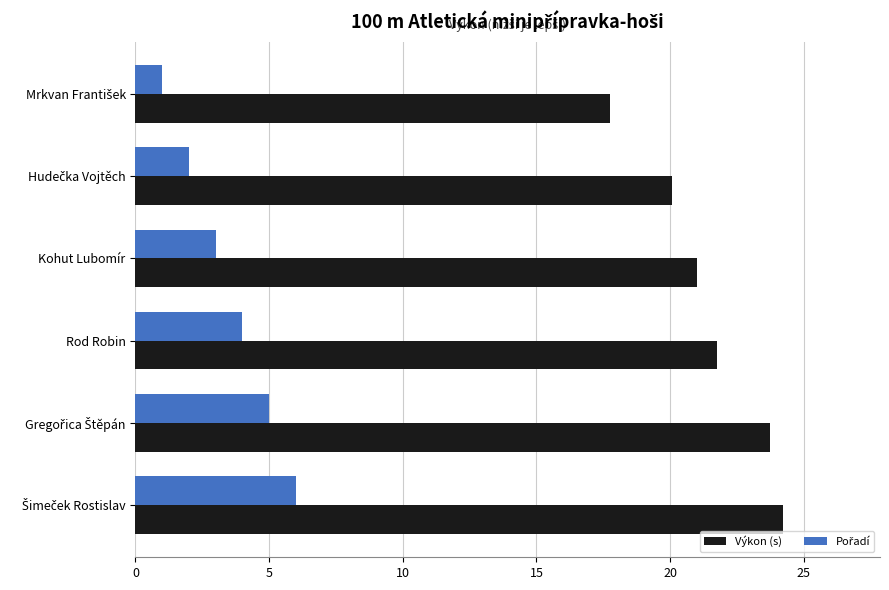

True or false: Výkon (s) has a value of 21.8 at Rod Robin.

True